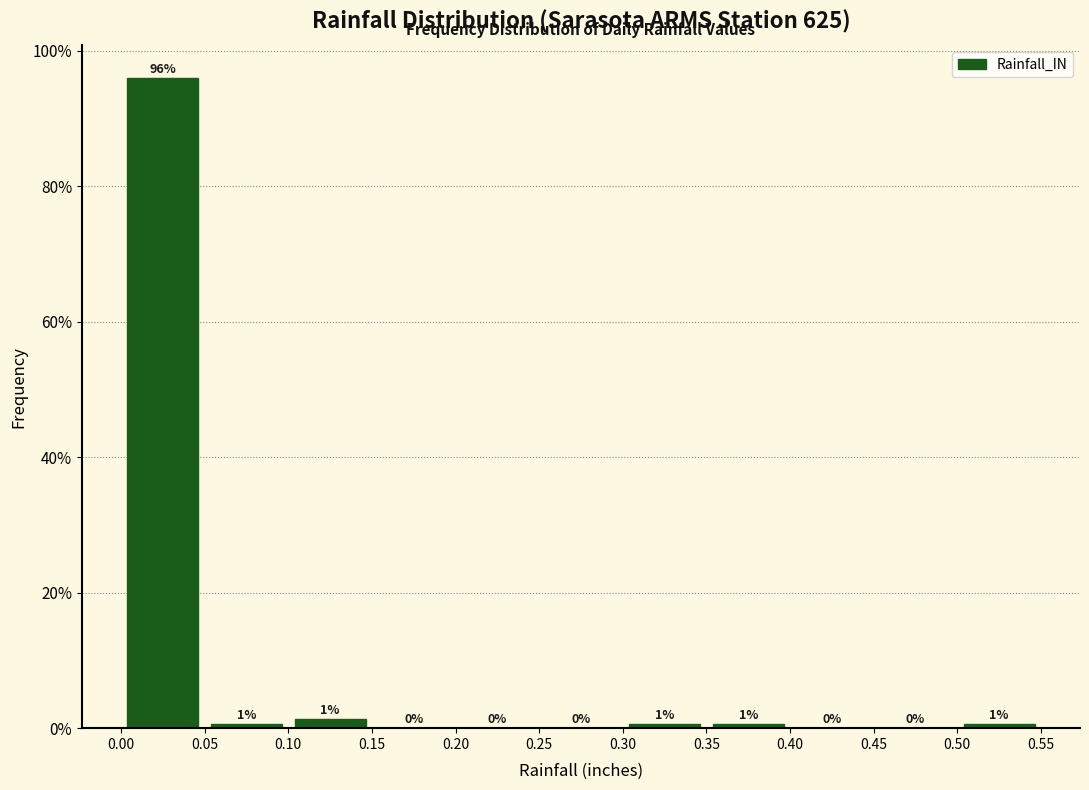

Which range on the x-axis has the tallest bar?

0.00 to 0.05